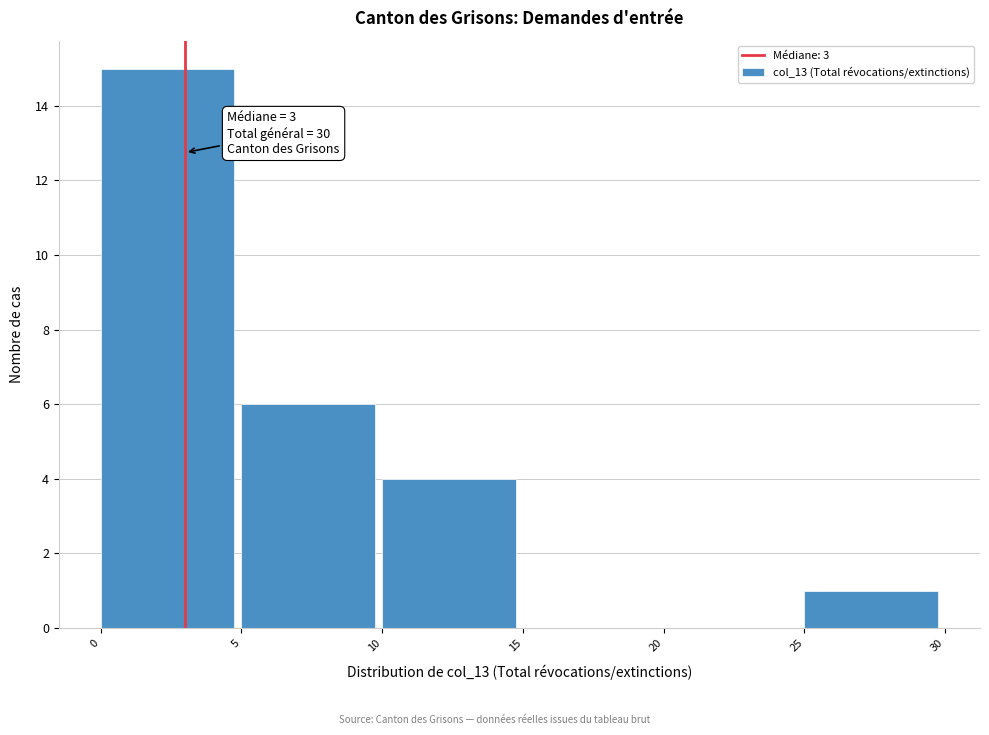

Which range on the x-axis has the tallest bar?

0 to 5